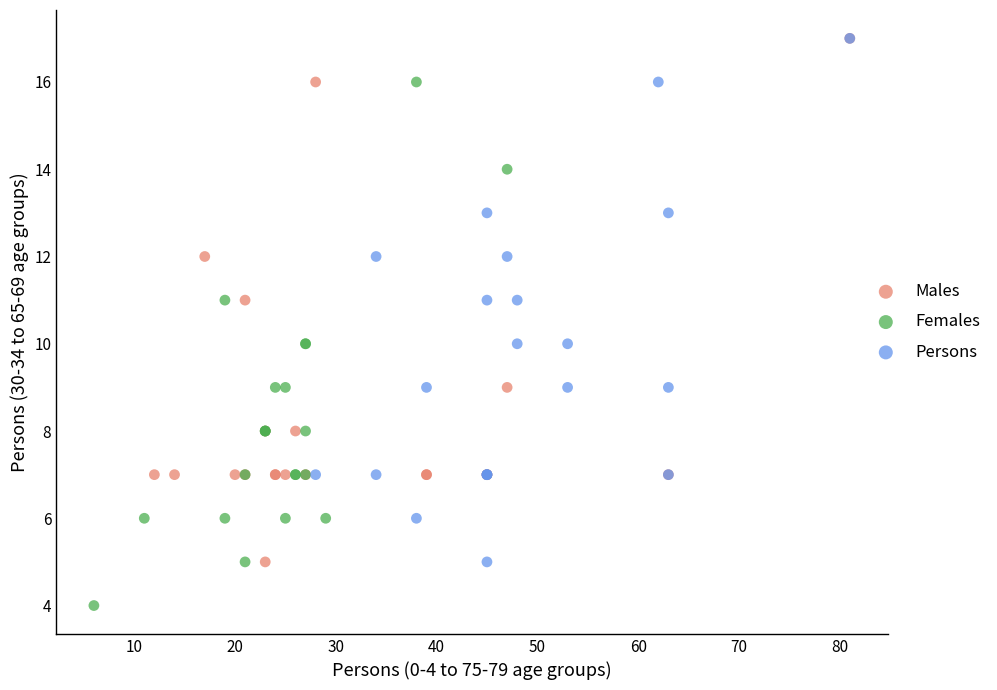

Which series reaches the minimum Y coordinate?

Females